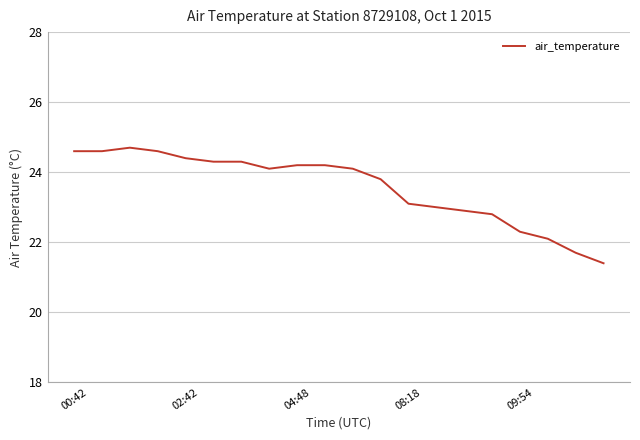

What is the smallest value displayed?

21.4